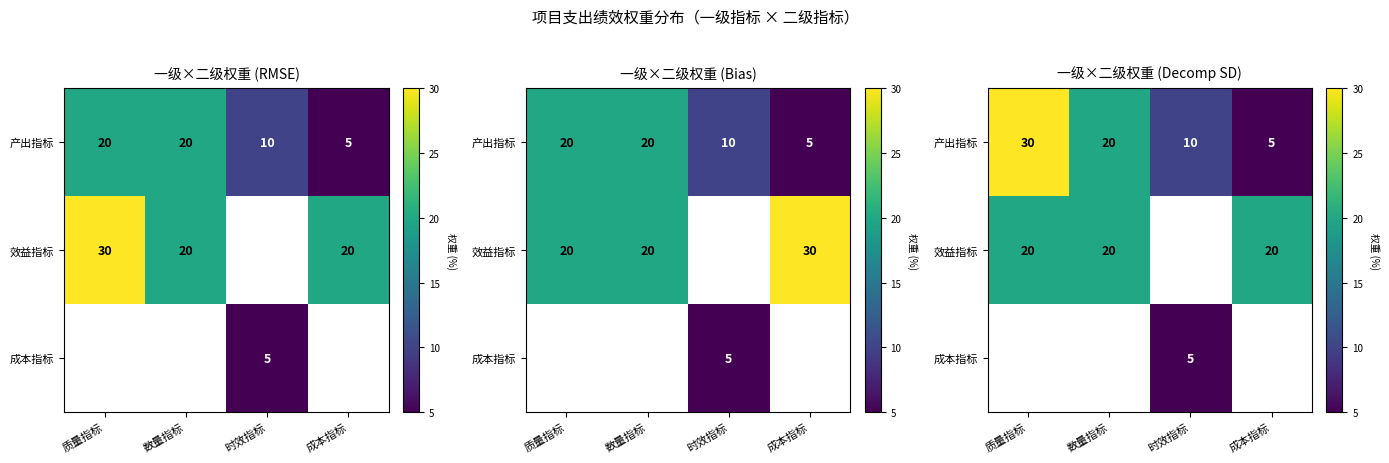

How many 产出指标 values are between 10 and 30?

3